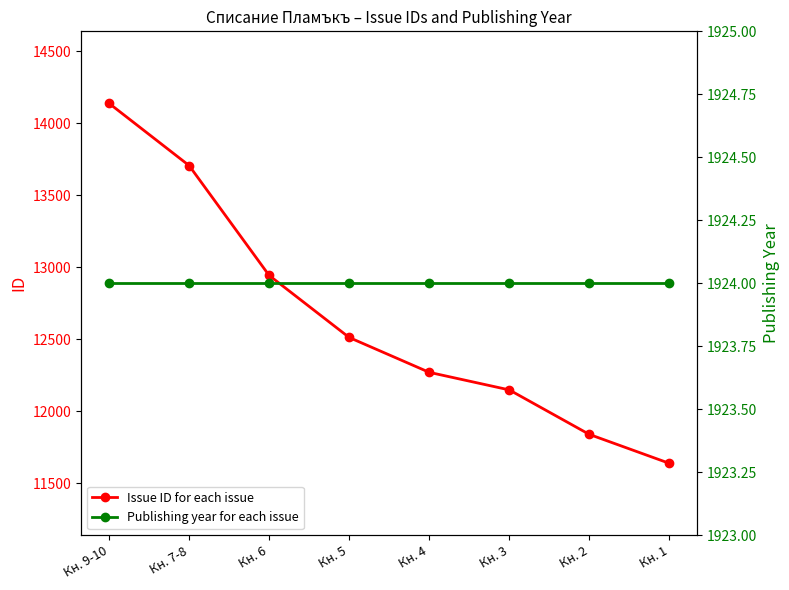

Does the chart display data point markers on the line(s)?

Yes